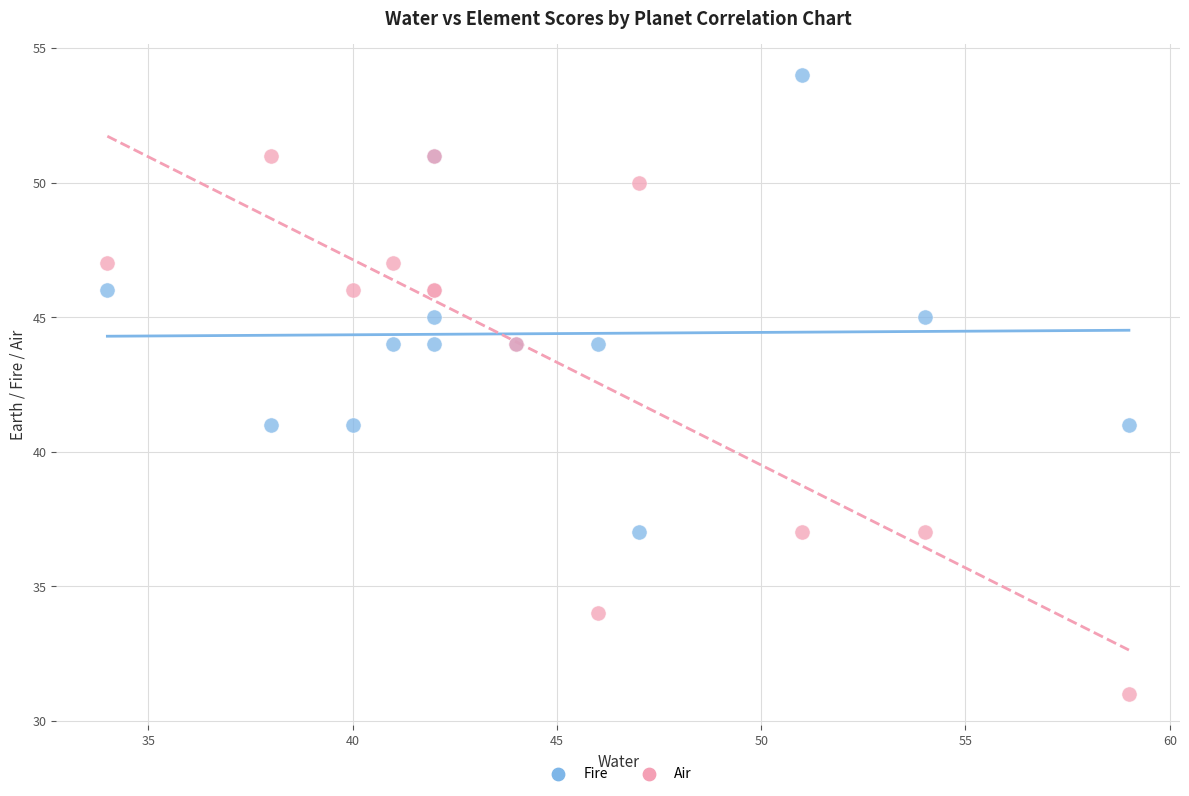

Which series reaches the minimum Y coordinate?

Air